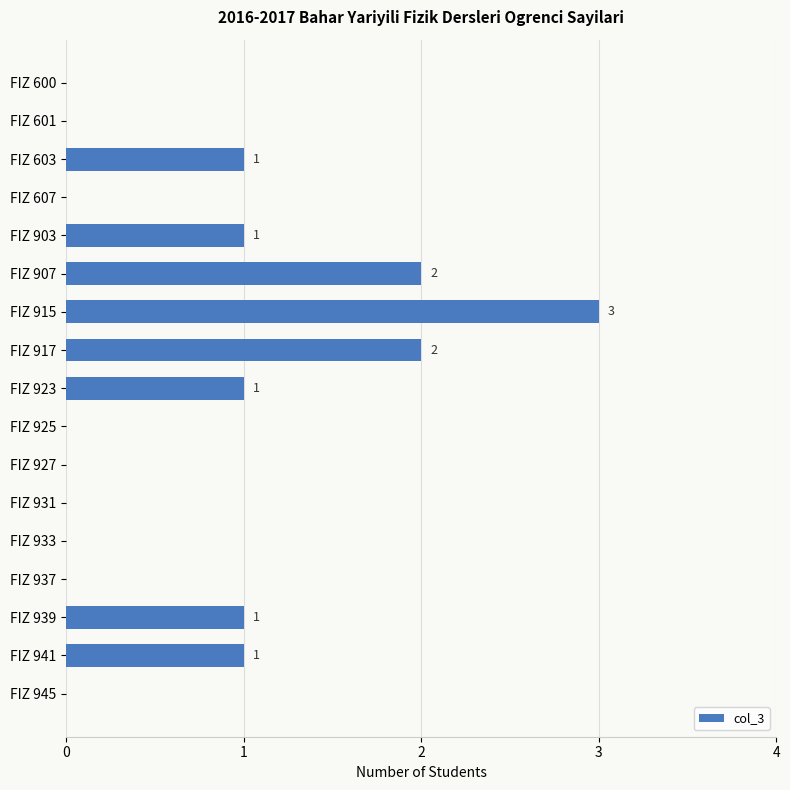

Are the bars horizontal?

Yes